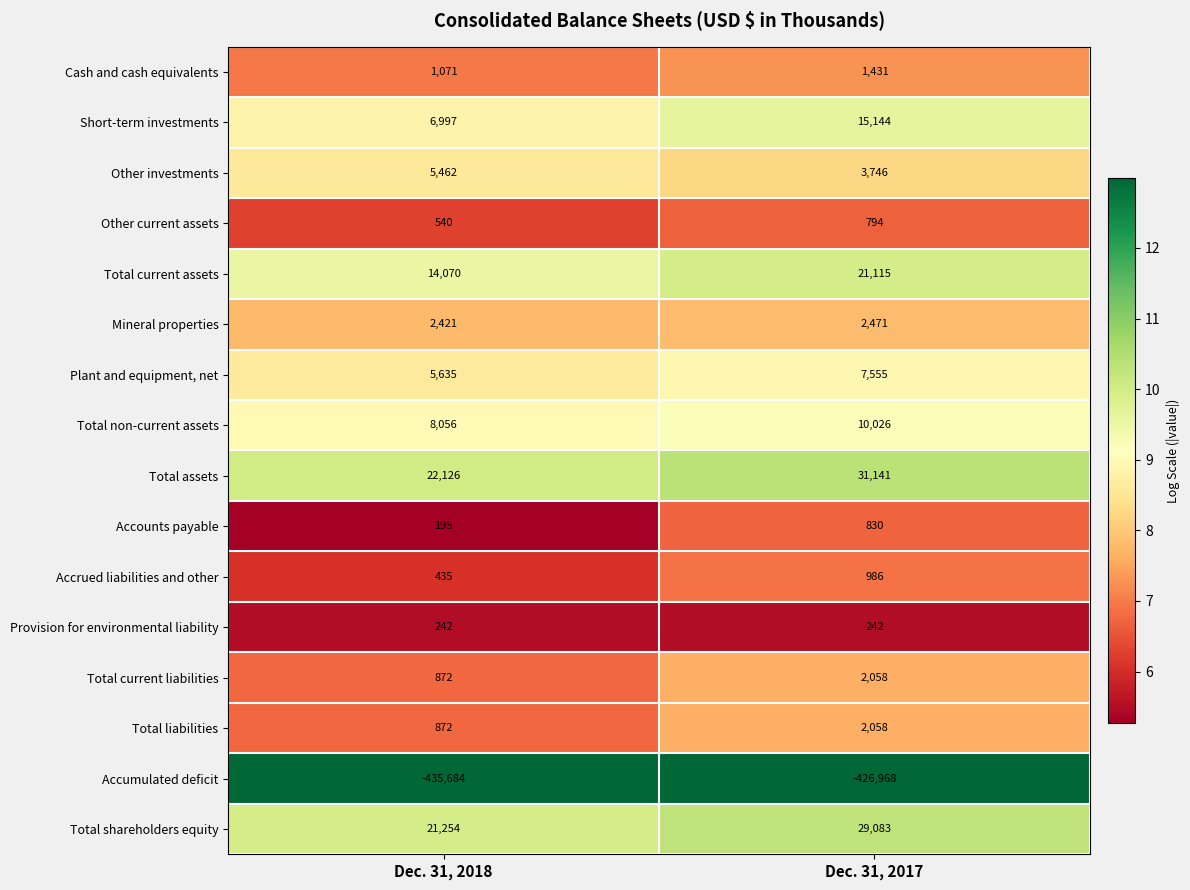

True or false: Total current liabilities has a value of 350 at Dec. 31, 2018.

False